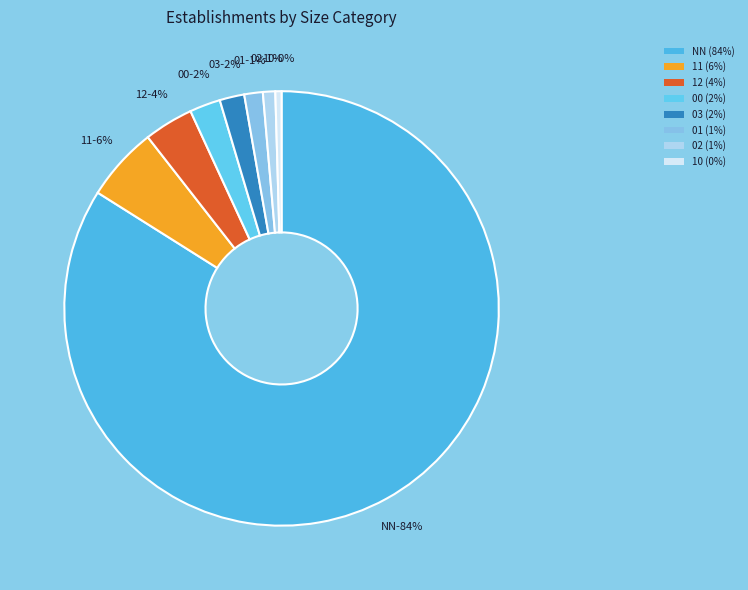

To the nearest percent, what portion does 03 represent?

2%